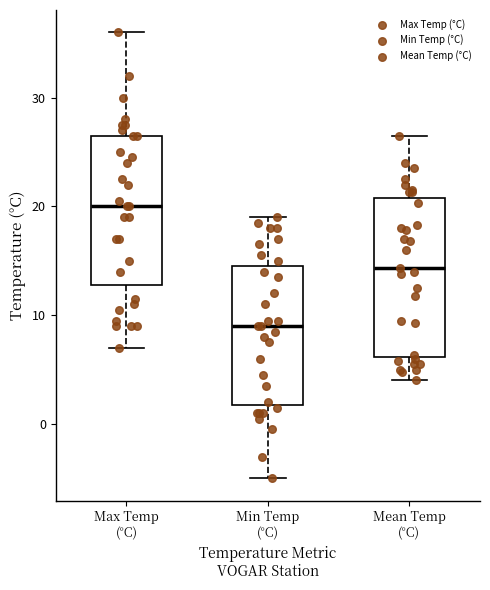

Reading left to right, read every box against the y-axis: the position of its median line, the range the box covers, and the ends of its whiskers. The values are not printed on the chart, so give them approximately, as read against the axis.

Max Temp (°C): median 20, box 13 to 27, whiskers 7 to 36
Min Temp (°C): median 9, box 2 to 15, whiskers -5 to 19
Mean Temp (°C): median 14, box 6 to 21, whiskers 4 to 27